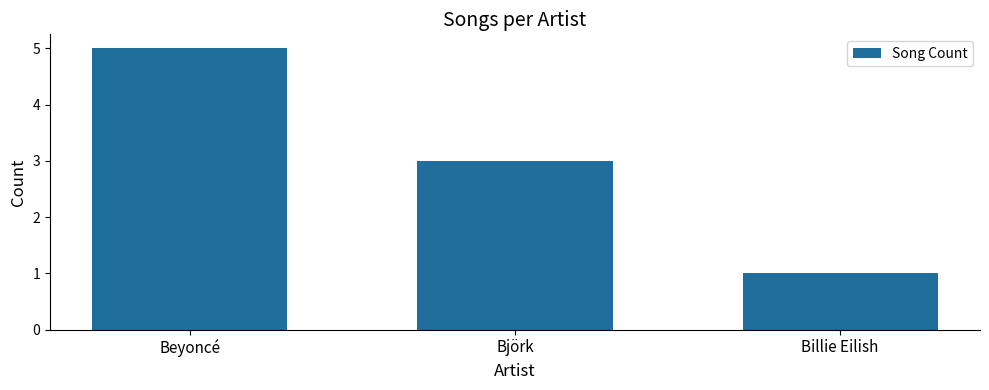

What is the maximum value shown in the chart?

5